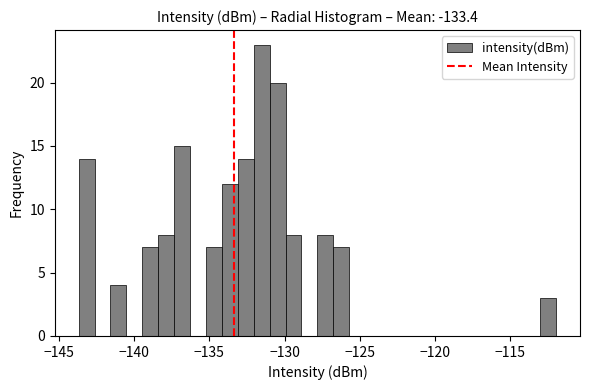

Around what value on the x-axis is the tallest bar? Give the approximate position of its centre, as read against the axis.

-131.5